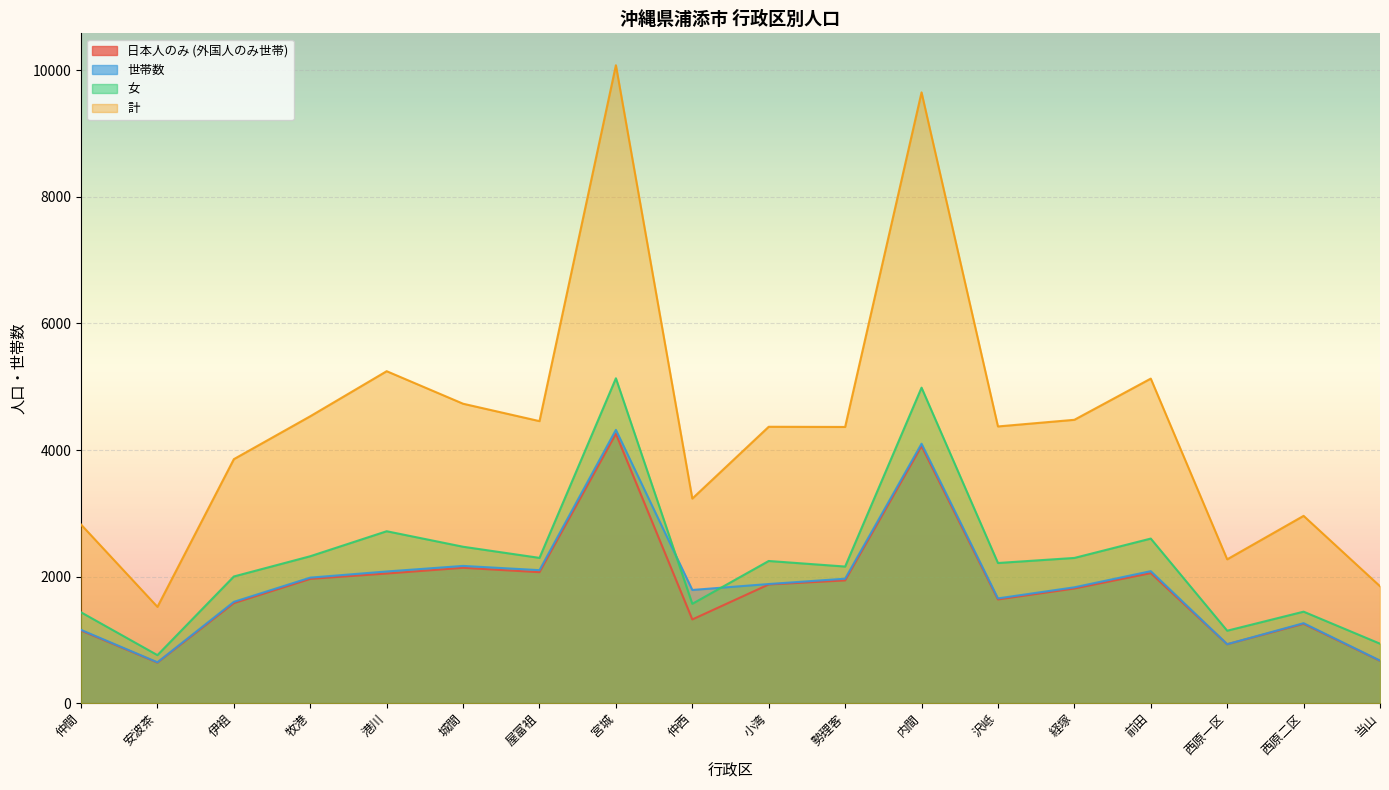

Where is the first local minimum for 日本人のみ (外国人のみ世帯)?

安波茶